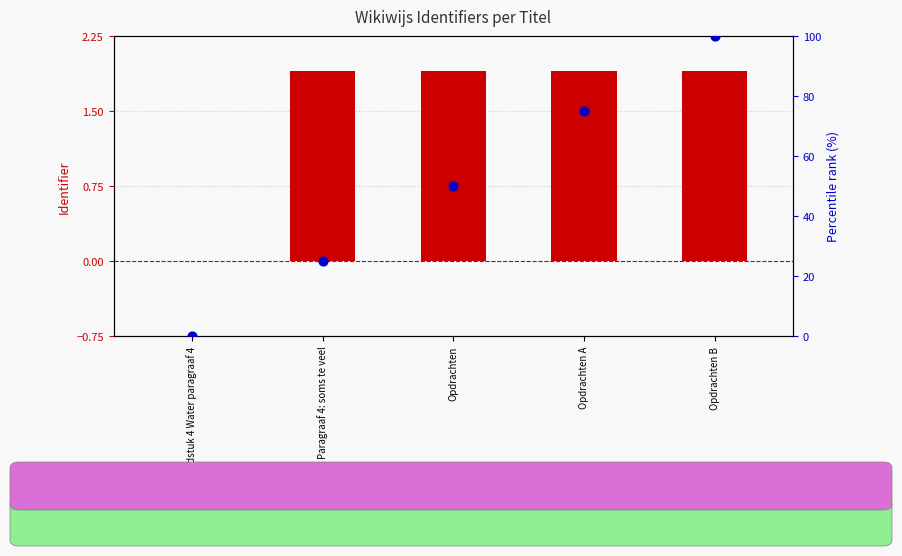

Which series has the widest spread of Y values?

percentile rank within the sample